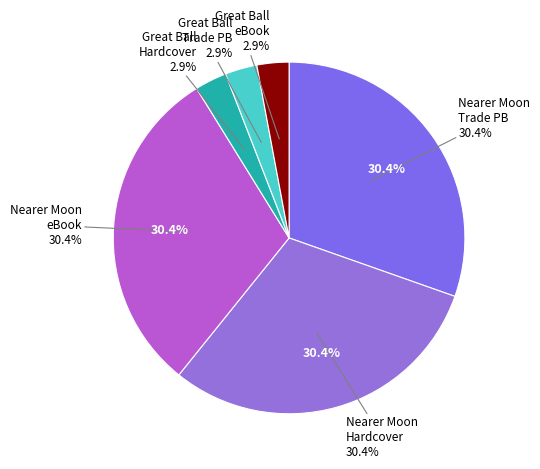

True or false: Great Ball of Light (9781416964612) accounts for 3% of the total.

True